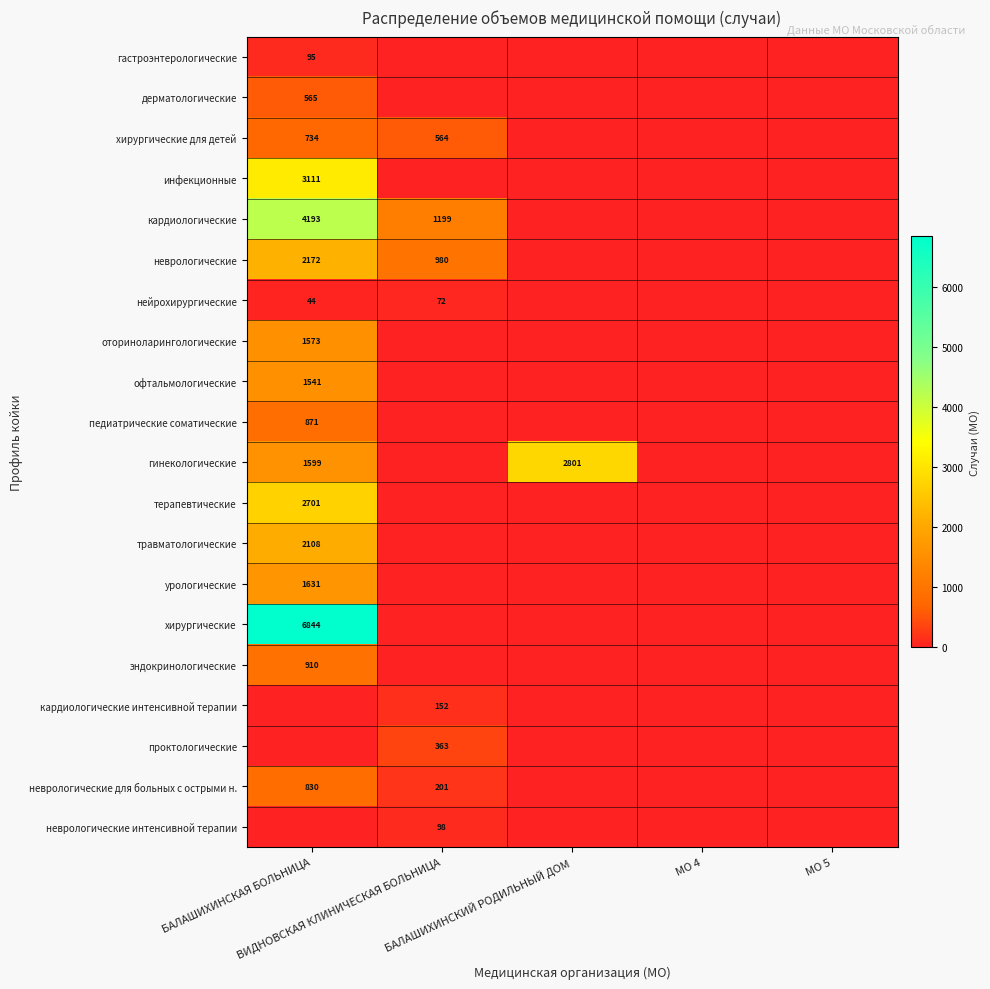

At МО 5, list the series in order from smallest to largest.

гастроэнтерологические, дерматологические, хирургические для детей, инфекционные, кардиологические, неврологические, нейрохирургические, оториноларингологические, офтальмологические, педиатрические соматические, гинекологические, терапевтические, травматологические, урологические, хирургические, эндокринологические, кардиологические интенсивной терапии, проктологические, неврологические для больных с острыми н., неврологические интенсивной терапии